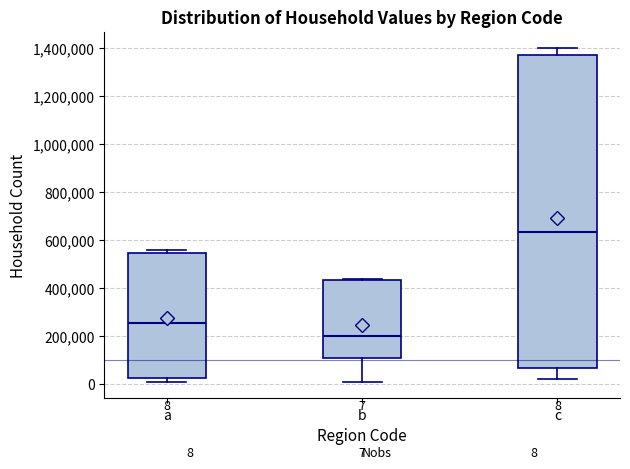

Which box is the tallest, from its lower edge to its upper edge?

c